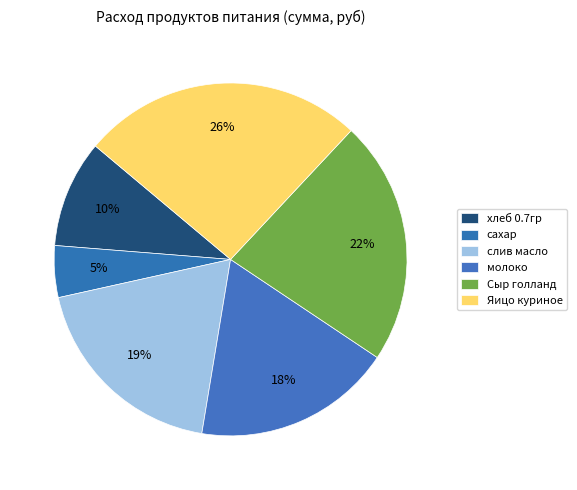

The Яицо куриное slice represents 26% of the pie. True or false?

True